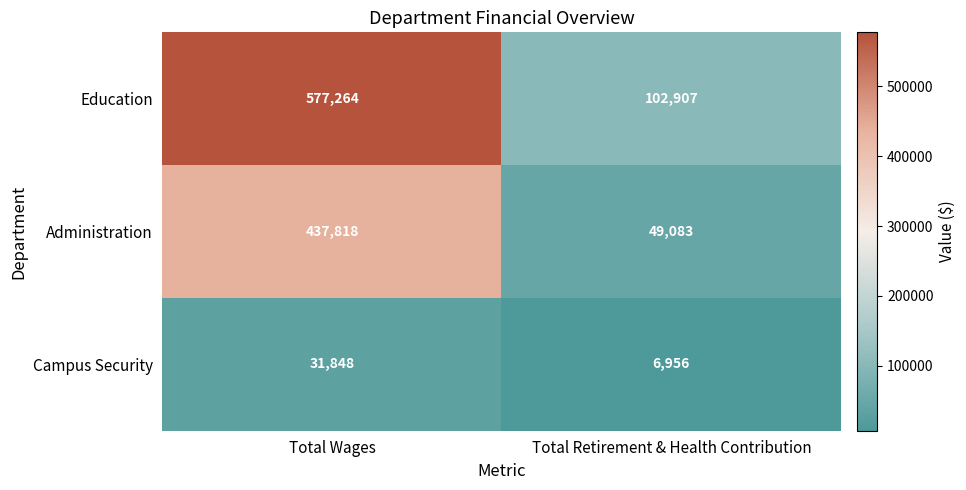

What is the sum of the Education values at Total Retirement & Health Contribution and Total Wages?

680171